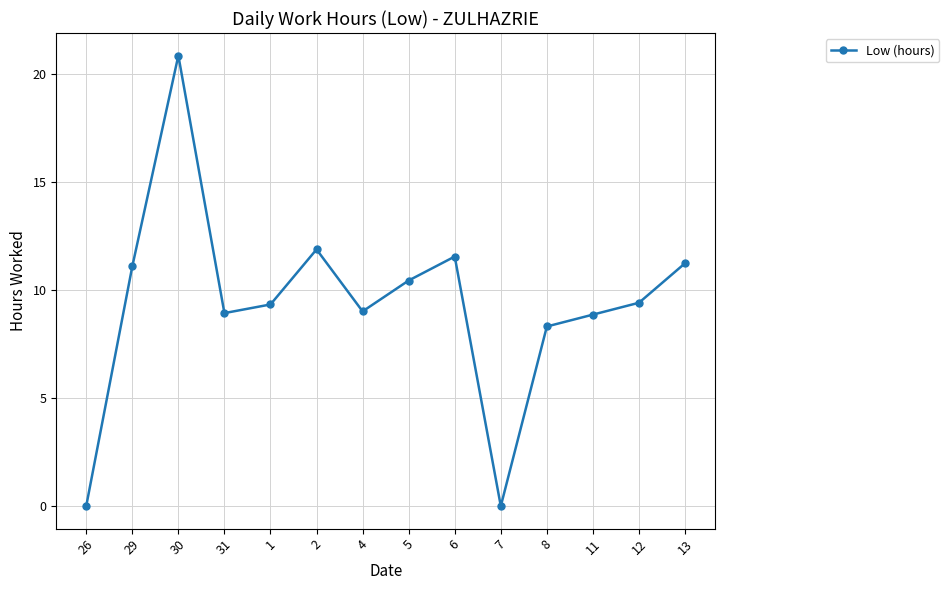

What is the sum of the values at 4 and 2?

20.9